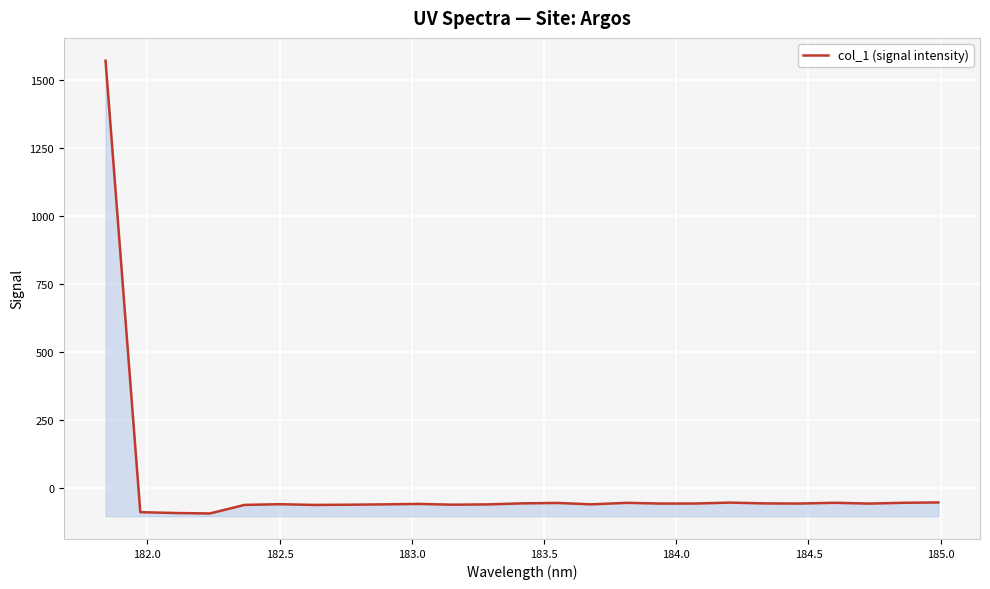

What is the sum of all values?

90.0